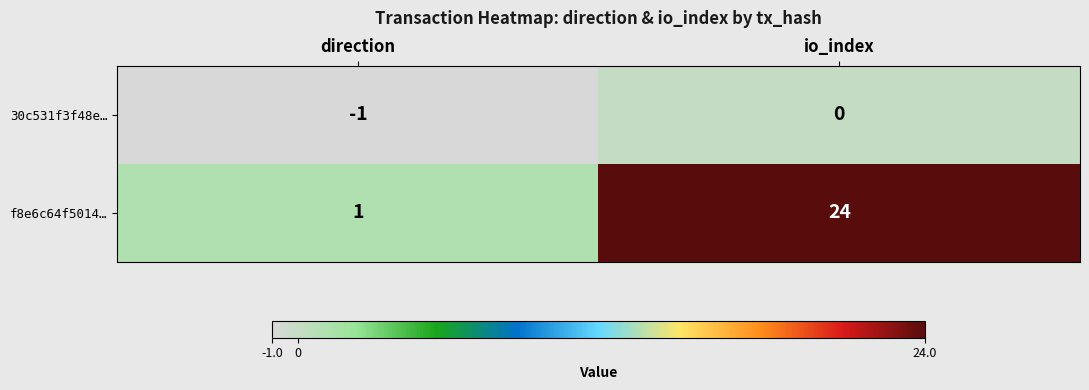

The f8e6c64f5014… series shows 1 at direction. True or false?

True